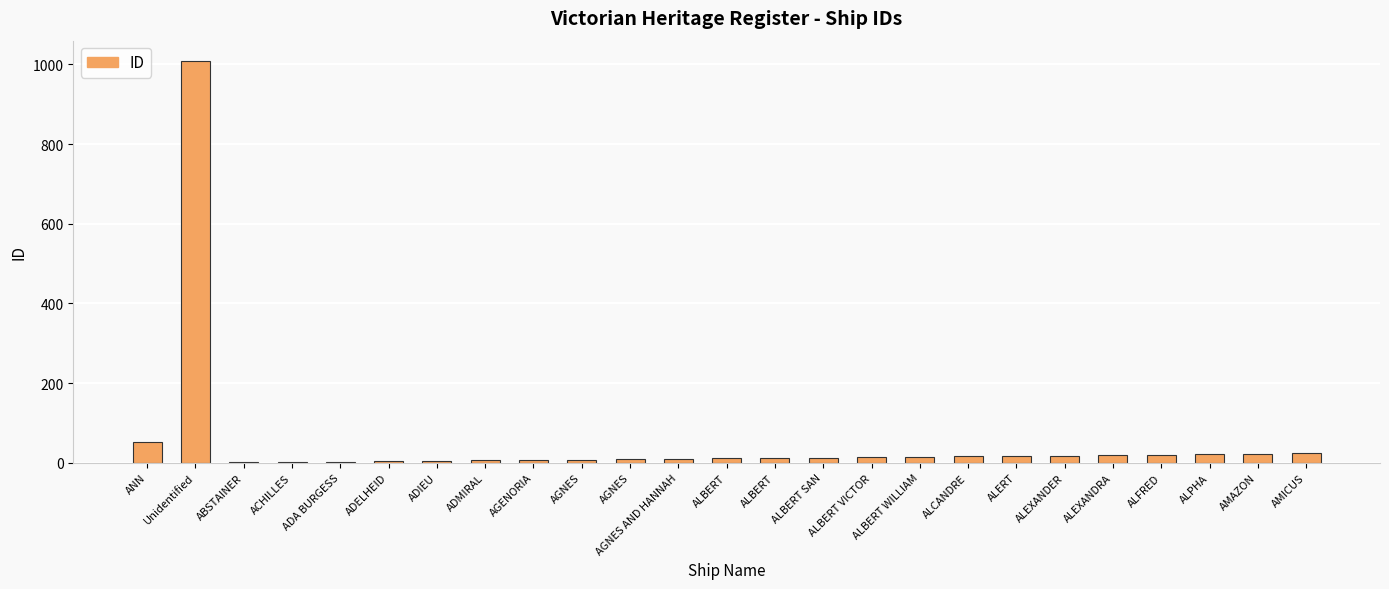

What is the sum of the values at ALCANDRE and ALEXANDRA?

35